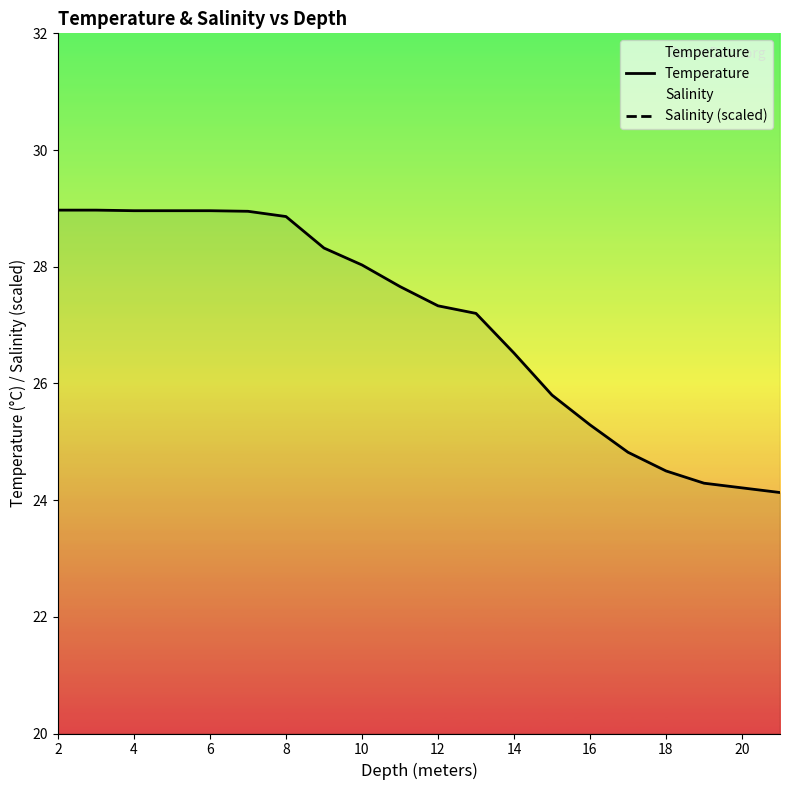

What is the spread (max minus min) of values at 16?

14.2